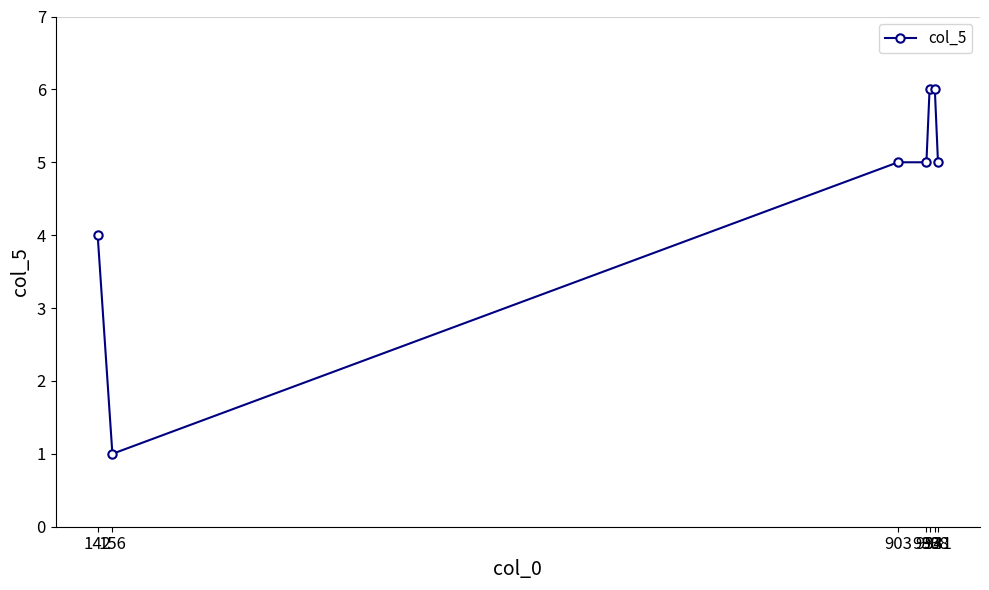

Which category has the lowest value across all series?

156